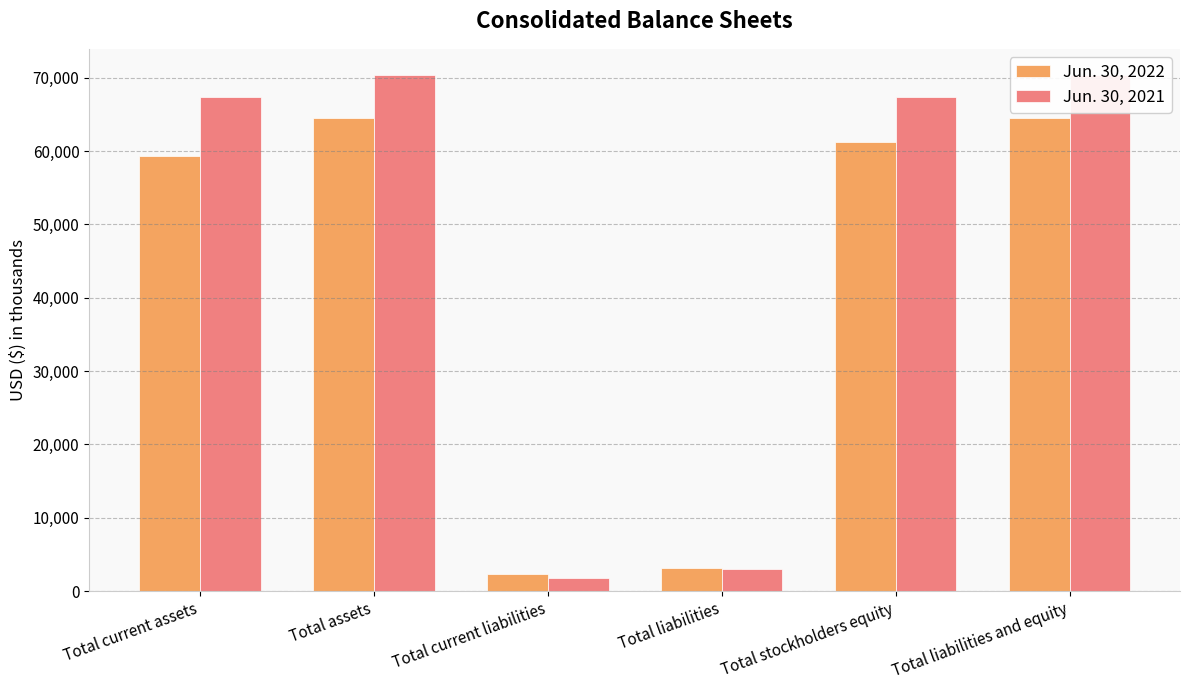

List the series in order of their peak value, lowest first.

Jun. 30, 2022, Jun. 30, 2021